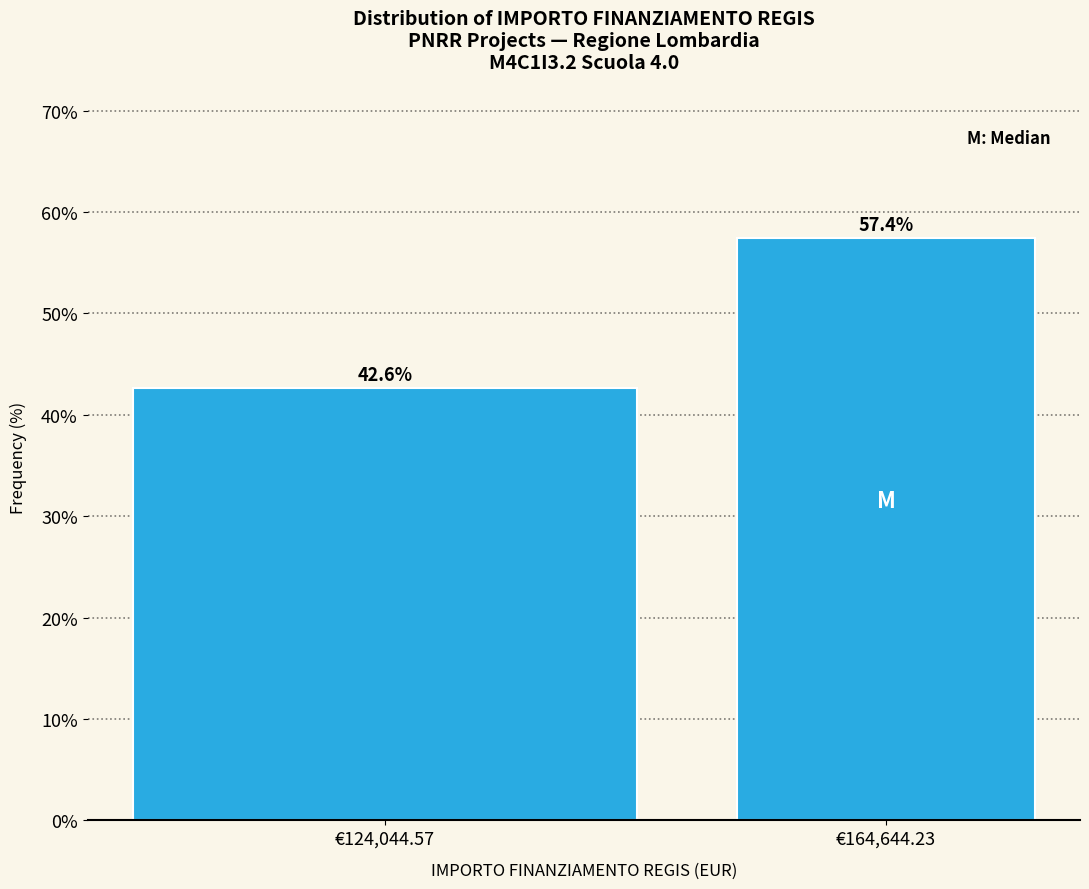

Reading right to left, extract all data points from this chart.

€164,644.23=57.4	€124,044.57=42.6